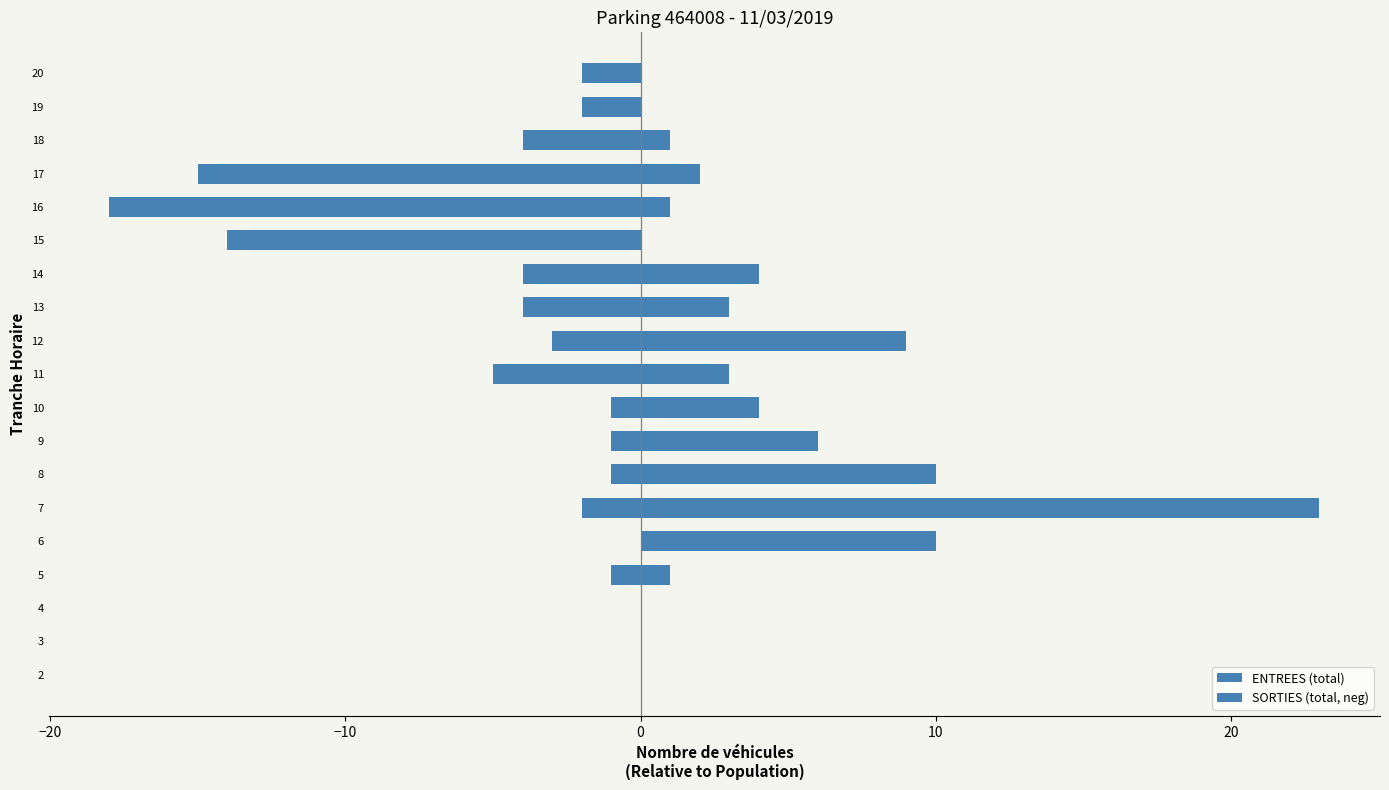

Which series has the largest range (max minus min)?

ENTREES (total)